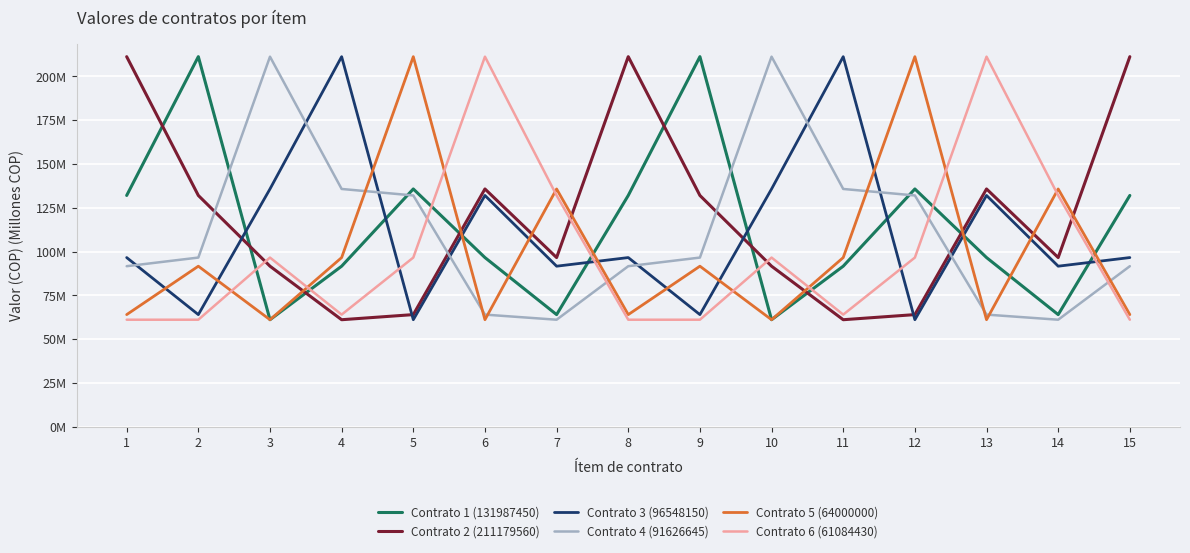

True or false: Contrato 1 (131987450) has more than 0 points higher than both neighbors.

True